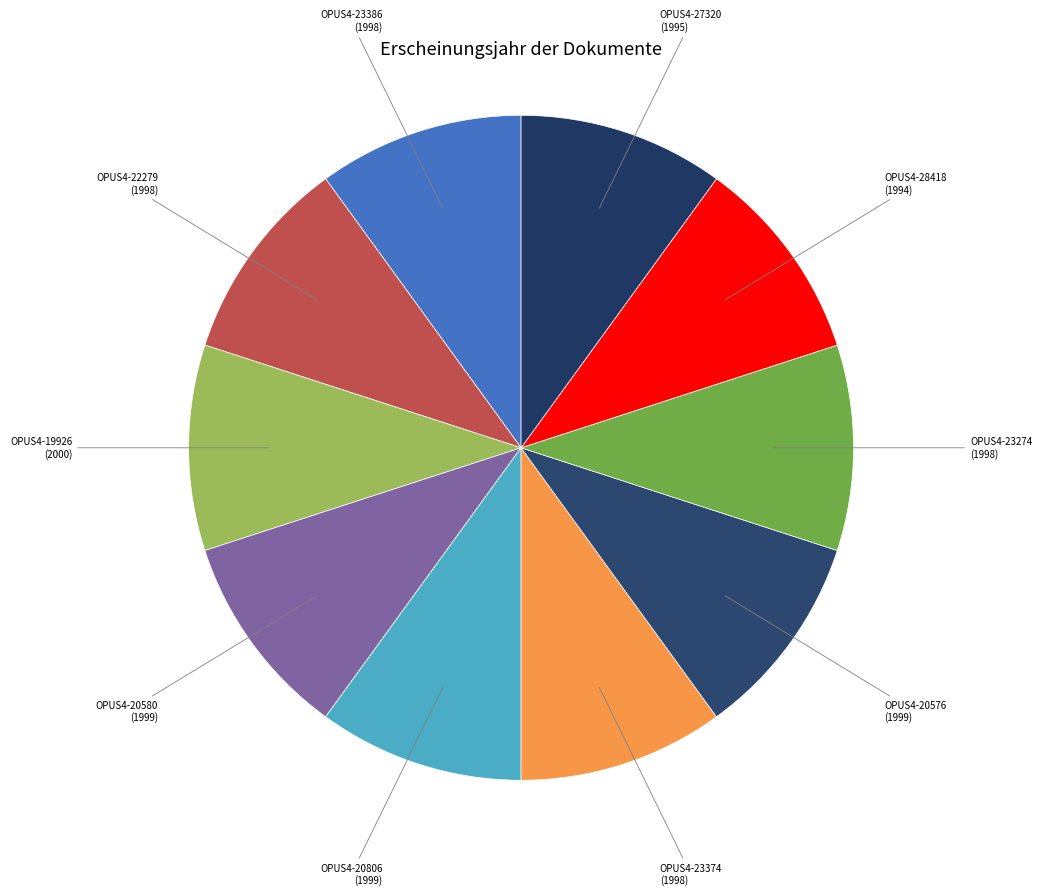

Does OPUS4-19926 represent more than half of the total?

No